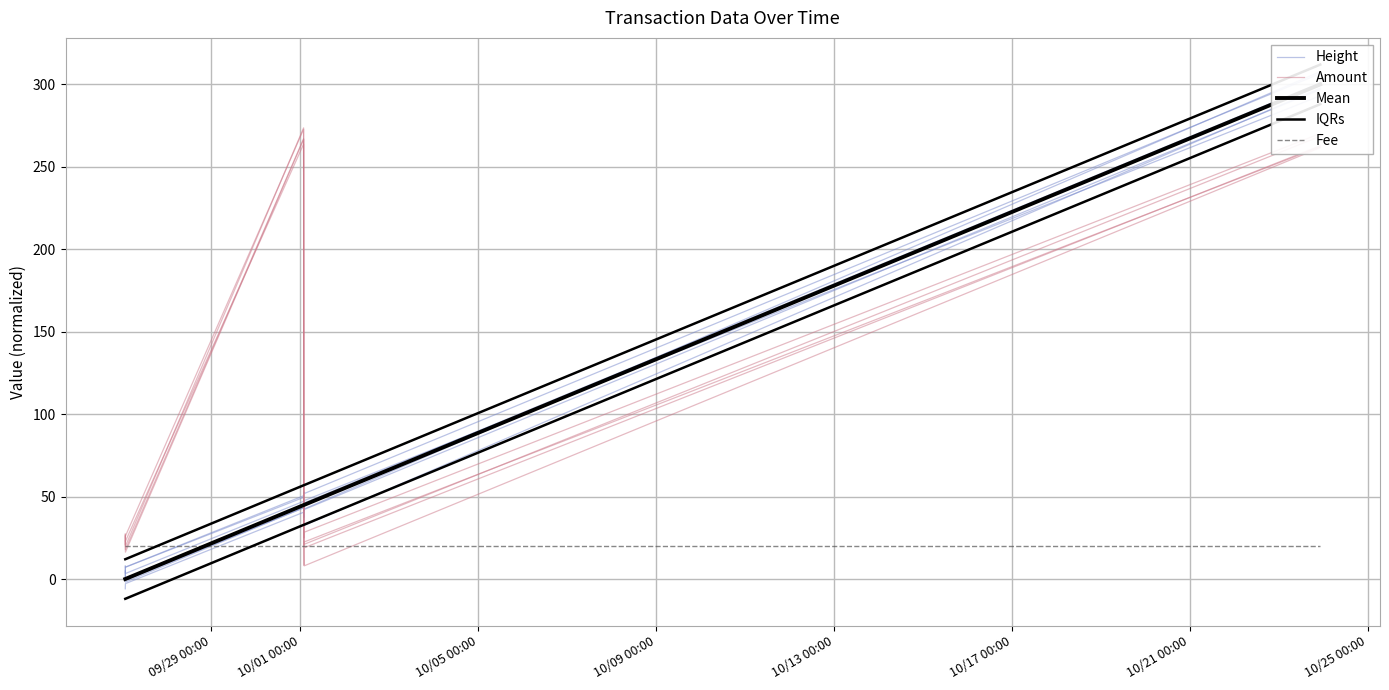

In Amount, how many points are lower than both neighbors (excluding endpoints)?

2